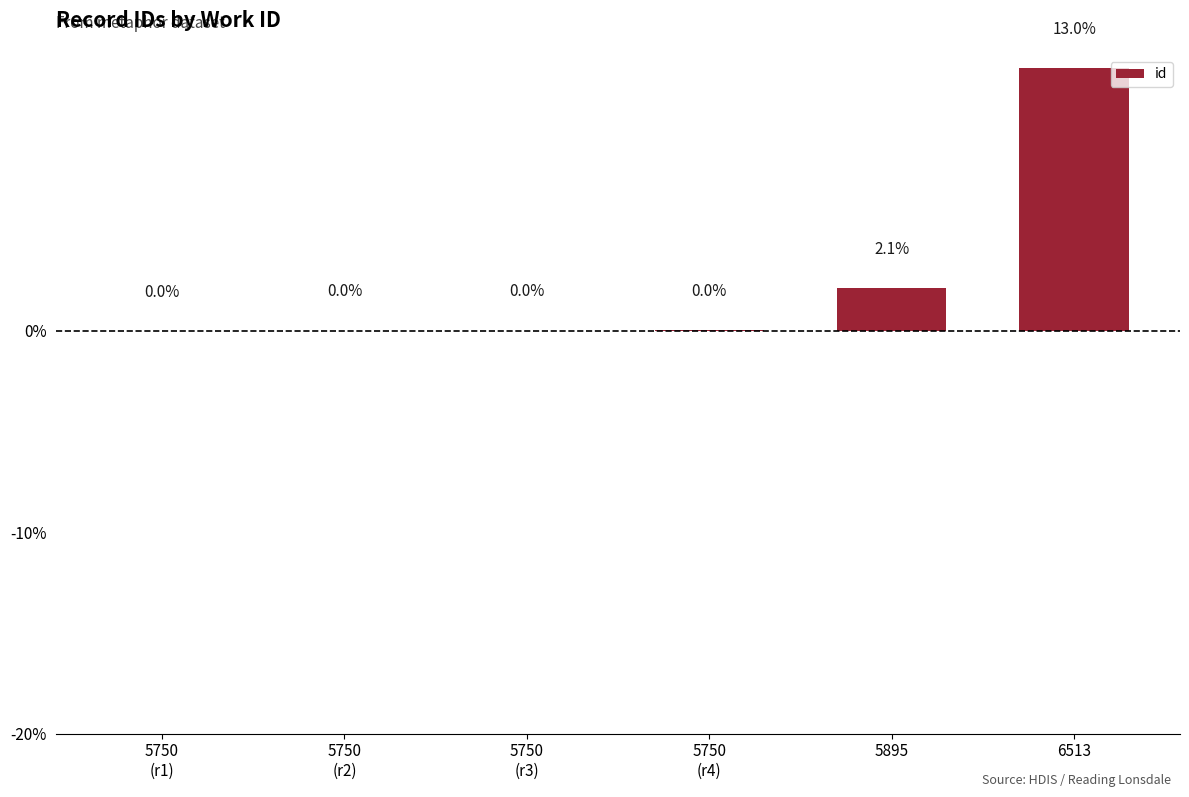

The value at 6513 is 13.0. True or false?

True